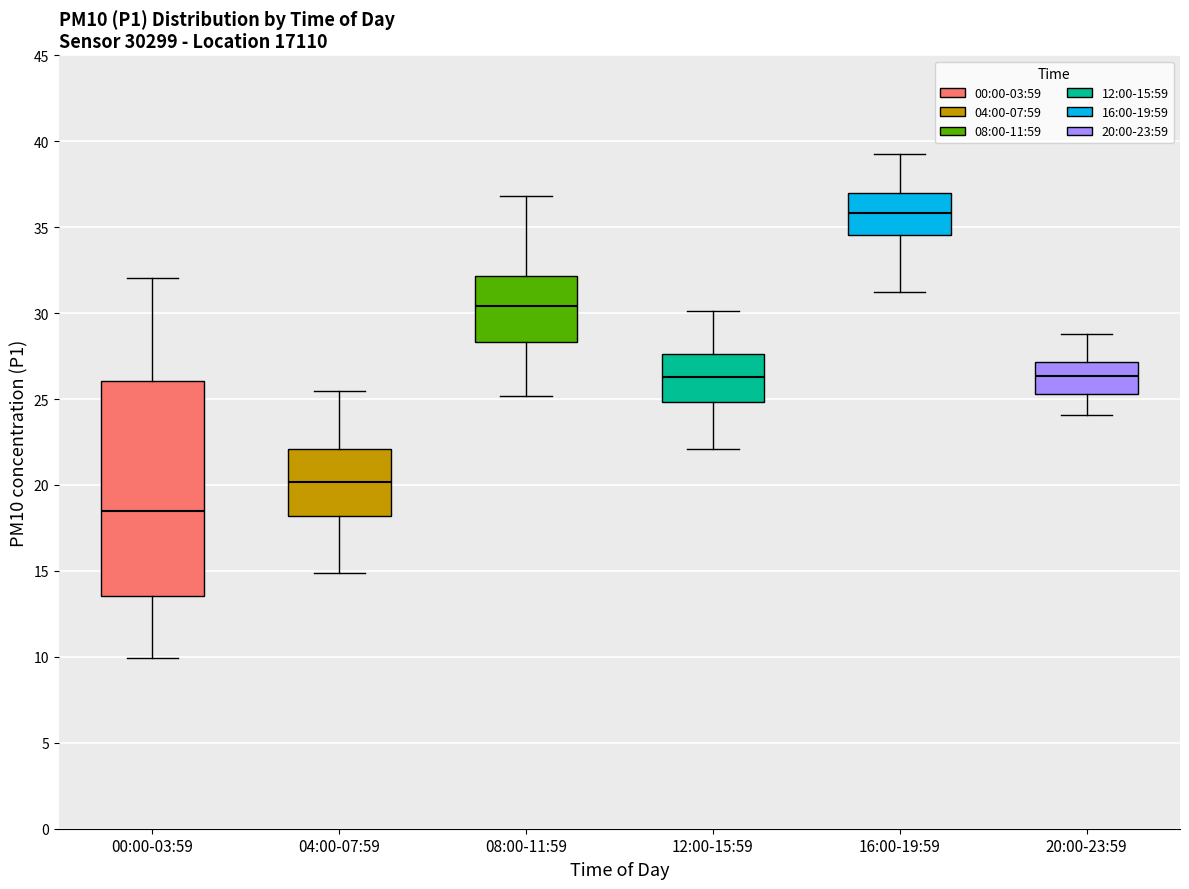

Which box has the highest median line?

16:00-19:59